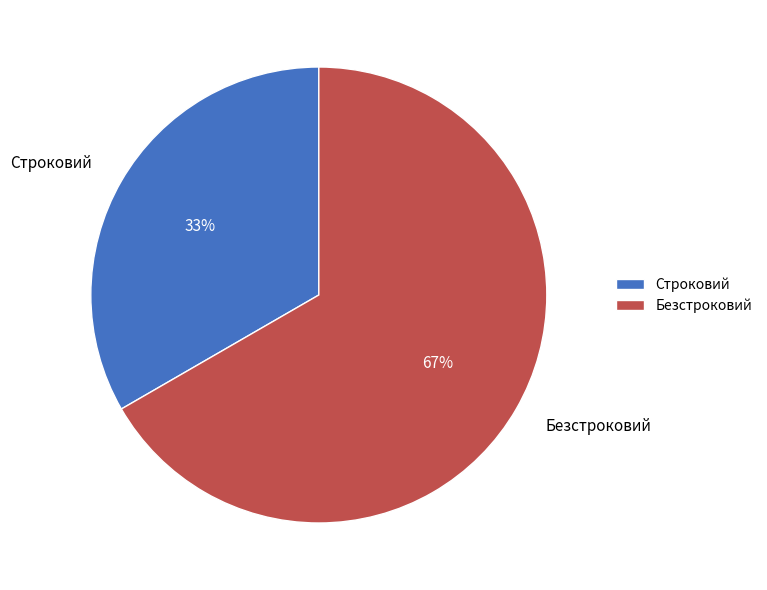

Is it true that Безстроковий is 67% of the pie?

True